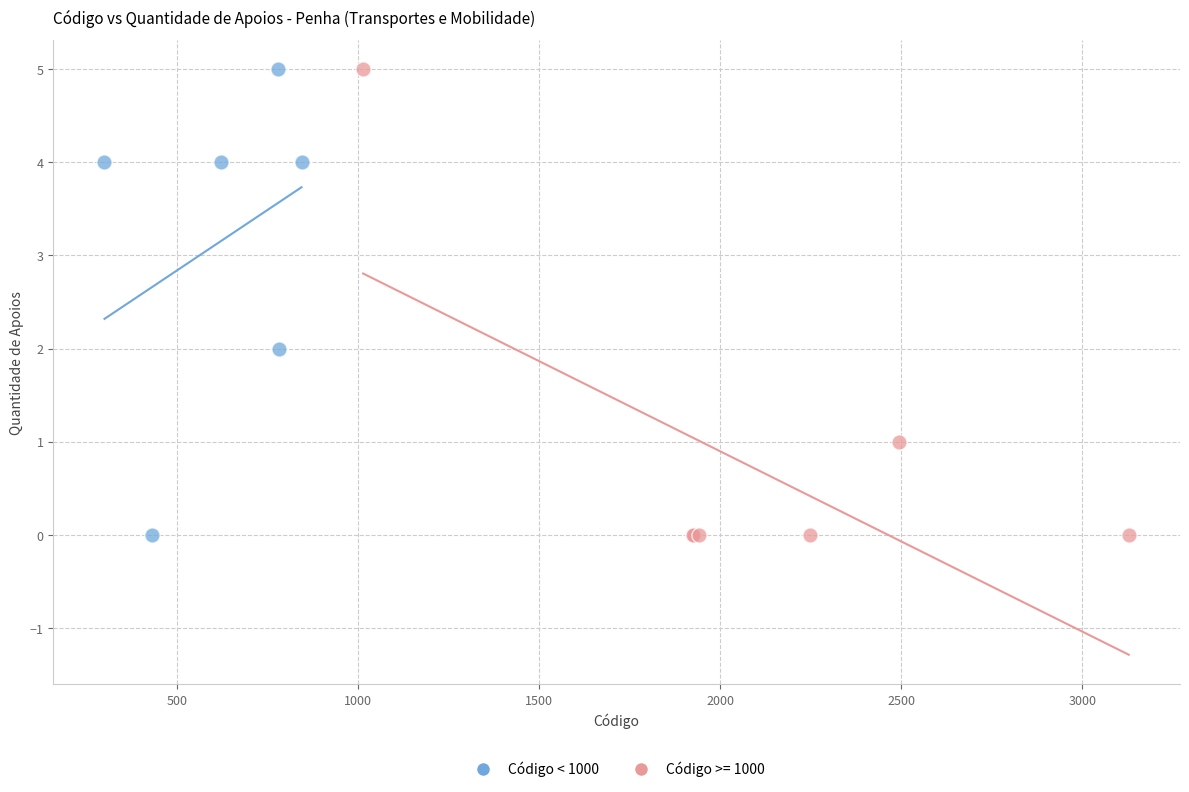

What are all the series names shown in the legend?

Código < 1000, Código >= 1000